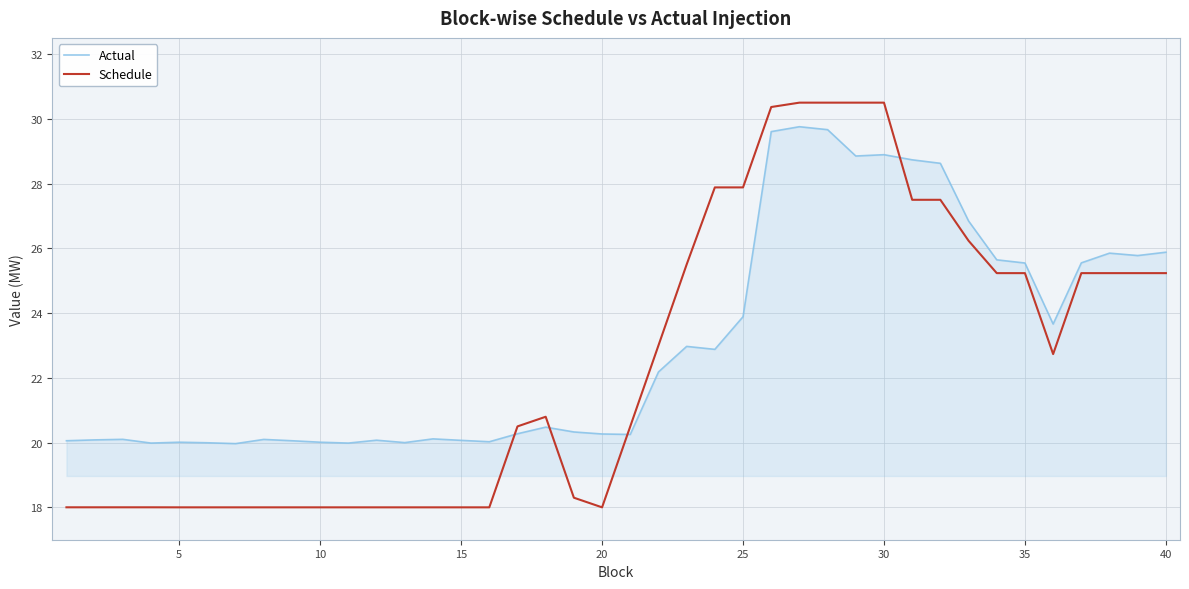

What is the average value of the Schedule series?

22.5